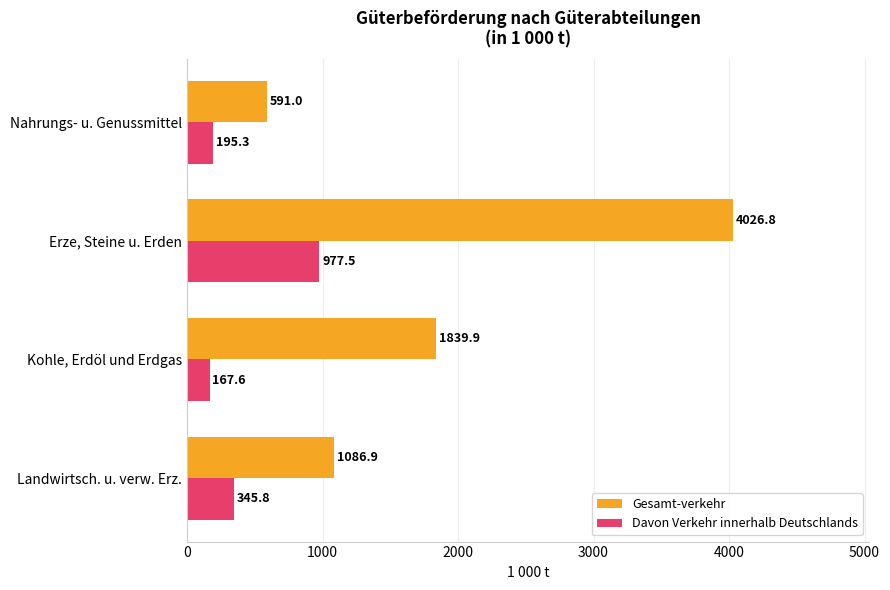

What is the difference between the highest and lowest values at Erze, Steine u. Erden?

3049.3